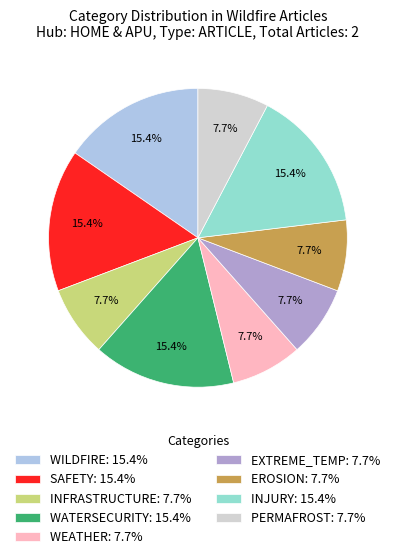

How many slices are in this pie chart?

9